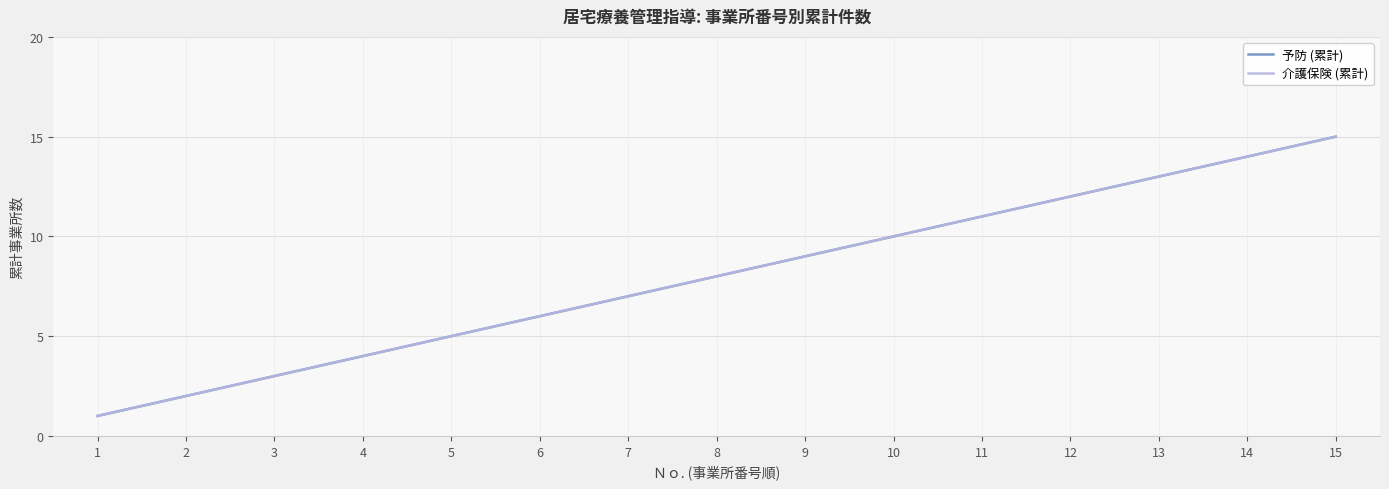

What is the value of the 介護保険 (累計) point at the 11th from the left?

11